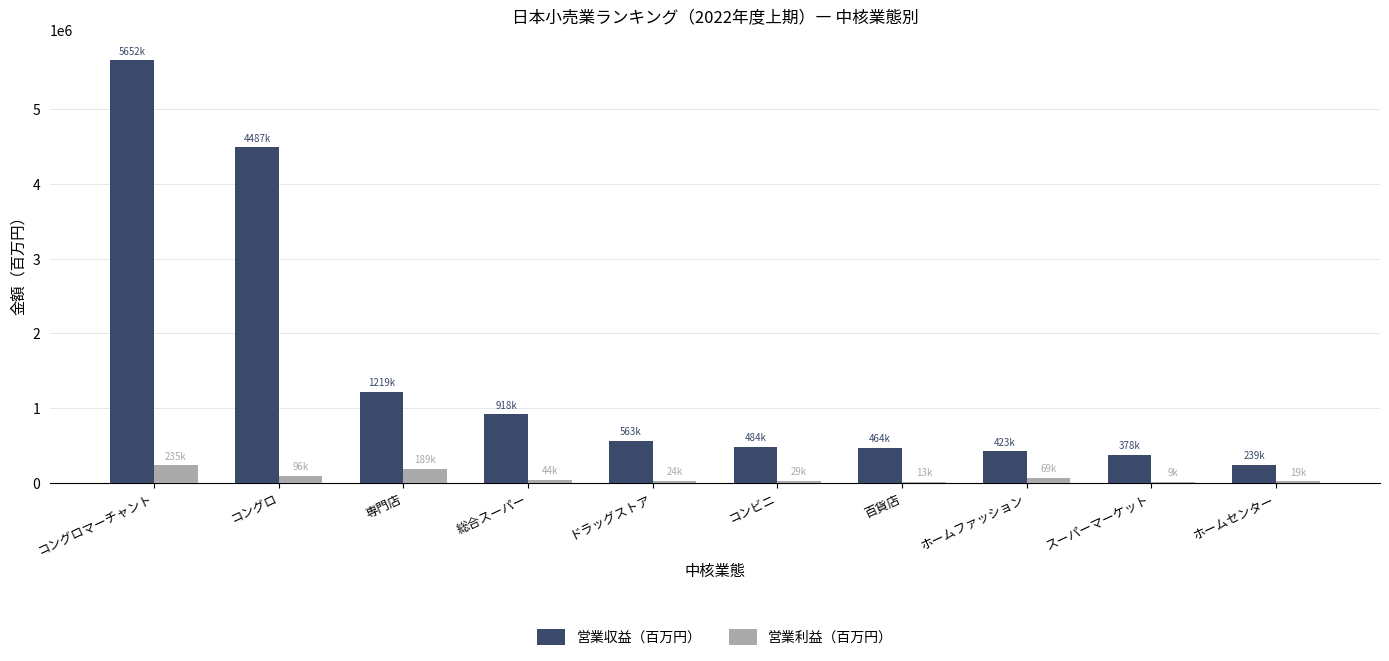

Are the bars grouped side by side (vs. stacked)?

Yes